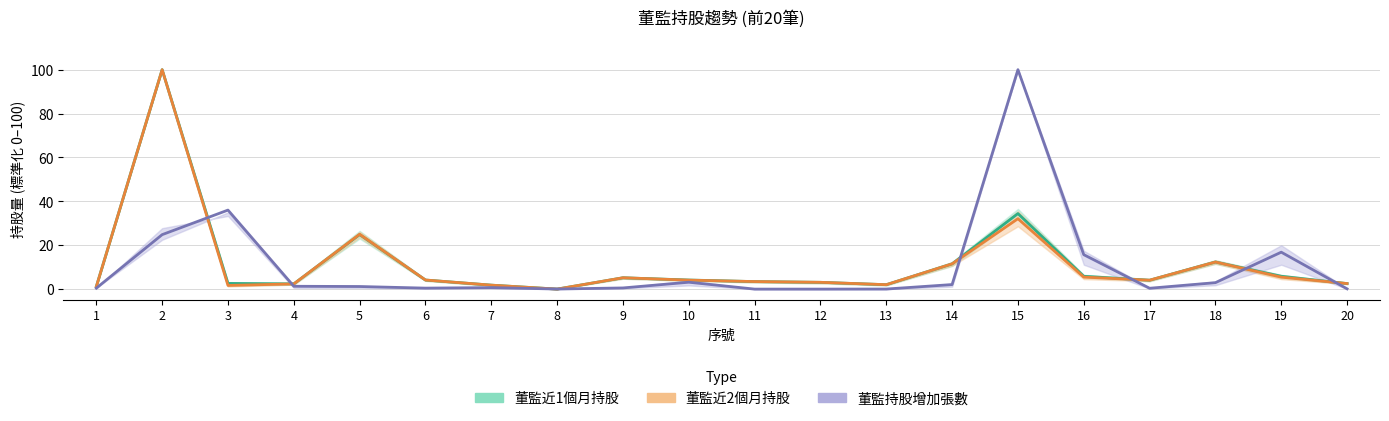

Reading left to right, list all the values displayed in this chart.

董監近1個月持股: 1=1.2	2=100.0	3=2.6	4=2.4	5=24.8	6=4.1	7=1.8	8=0.0	9=5.2	10=4.1	11=3.4	12=3.1	13=2.0	14=11.5	15=34.4	16=5.8	17=4.1	18=12.3	19=5.8	20=2.5
董監近2個月持股: 1=1.2	2=100.0	3=1.7	4=2.4	5=25.0	6=4.1	7=1.8	8=0.0	9=5.2	10=4.1	11=3.4	12=3.1	13=2.0	14=11.5	15=32.1	16=5.5	17=4.1	18=12.3	19=5.5	20=2.5
董監持股增加張數: 1=0.4	2=24.8	3=36.0	4=1.3	5=1.2	6=0.4	7=0.7	8=0.0	9=0.5	10=3.1	11=0.0	12=0.0	13=0.0	14=2.1	15=100.0	16=15.7	17=0.4	18=2.9	19=16.8	20=0.1